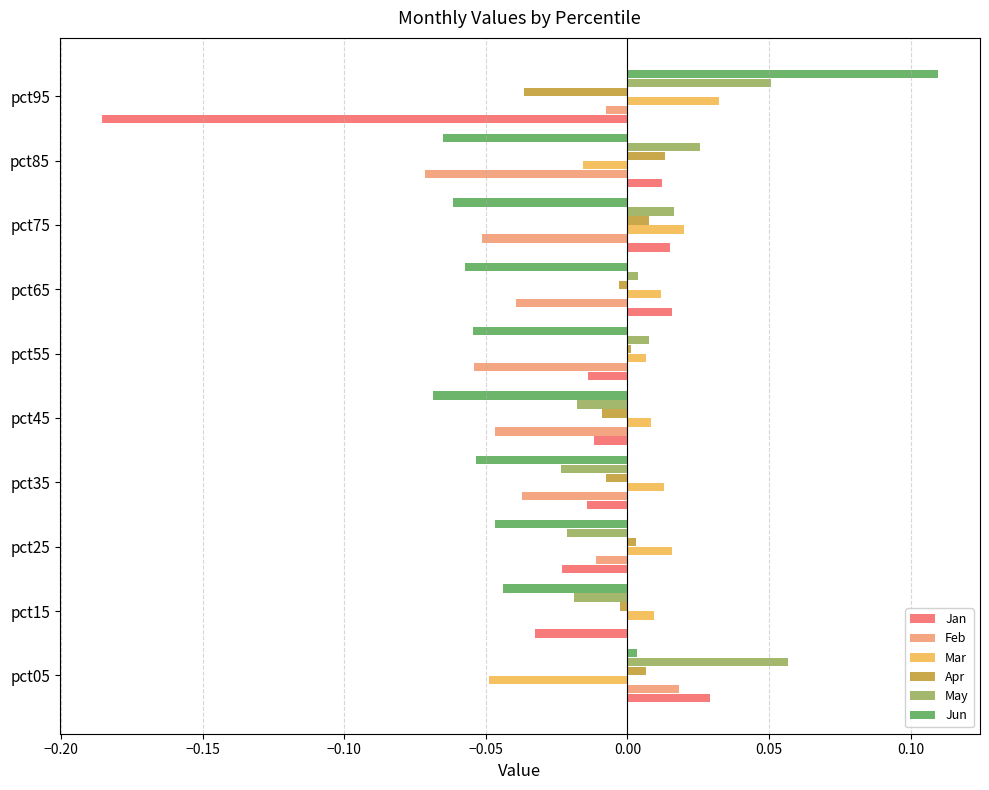

Which series has the largest total across all categories?

May